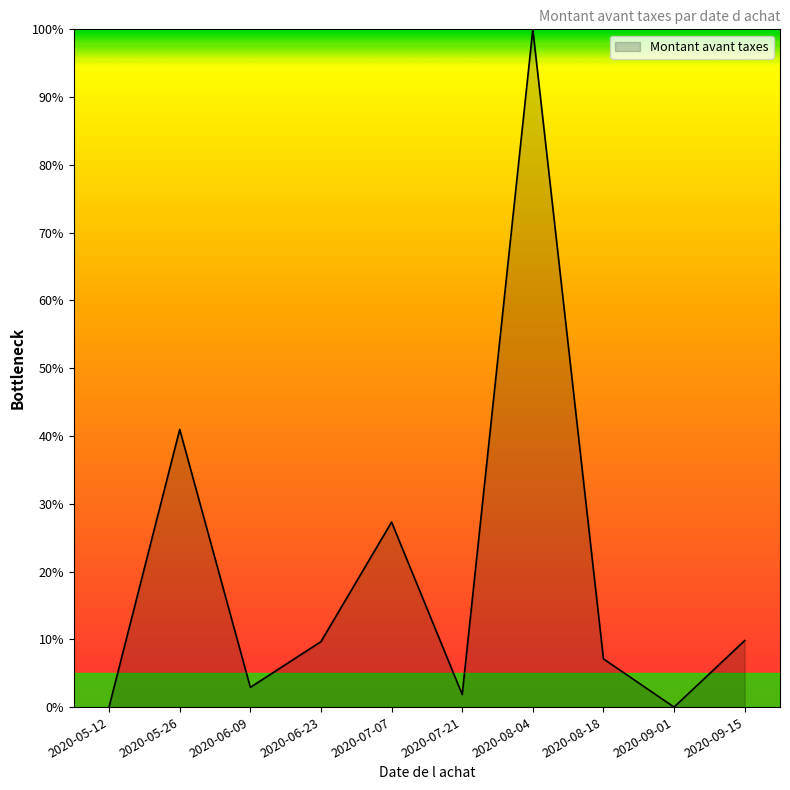

Count the number of values greater than 9.

5